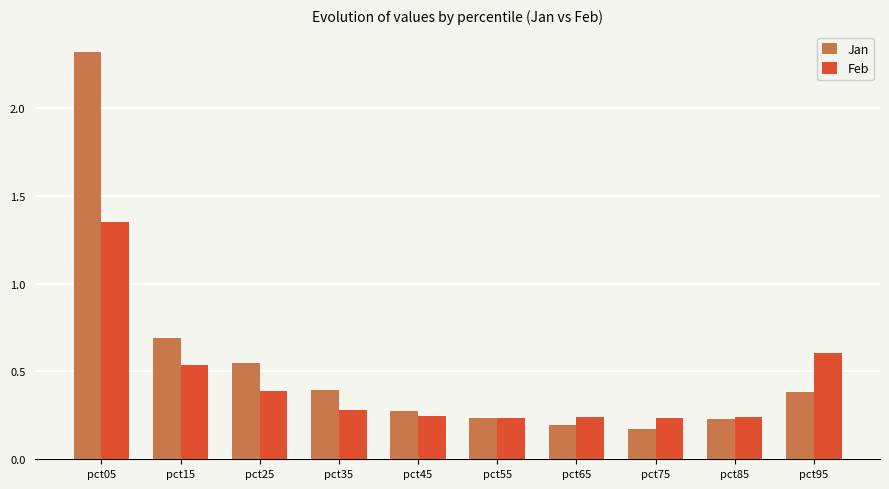

What is the difference between the maximum and minimum values in the Jan series?

2.1